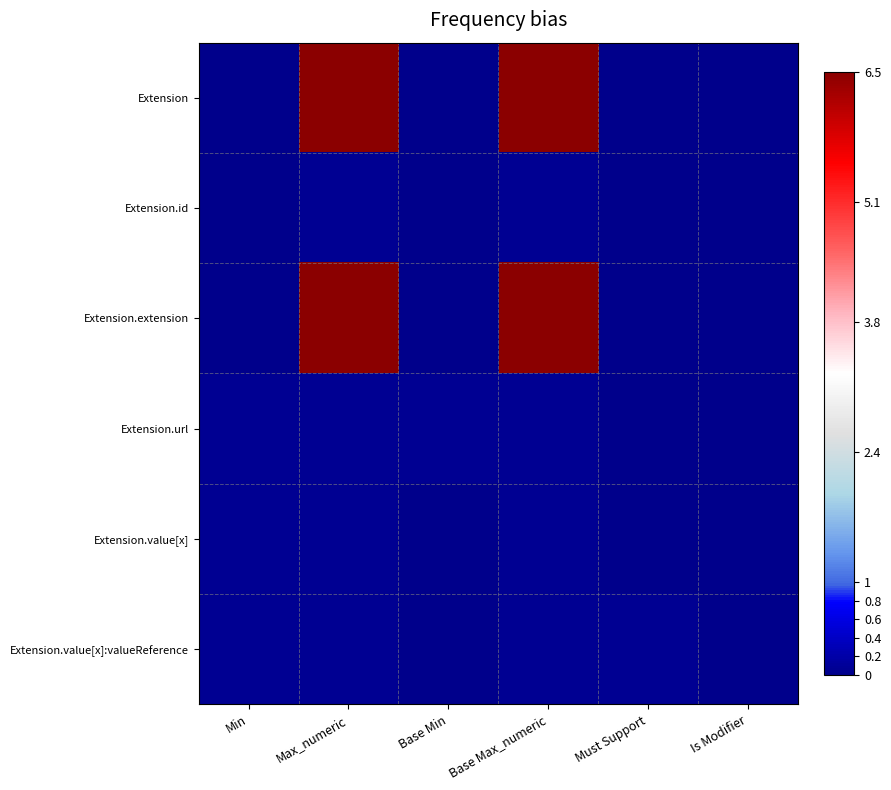

Which series changed the most between Base Max_numeric and Must Support?

Extension